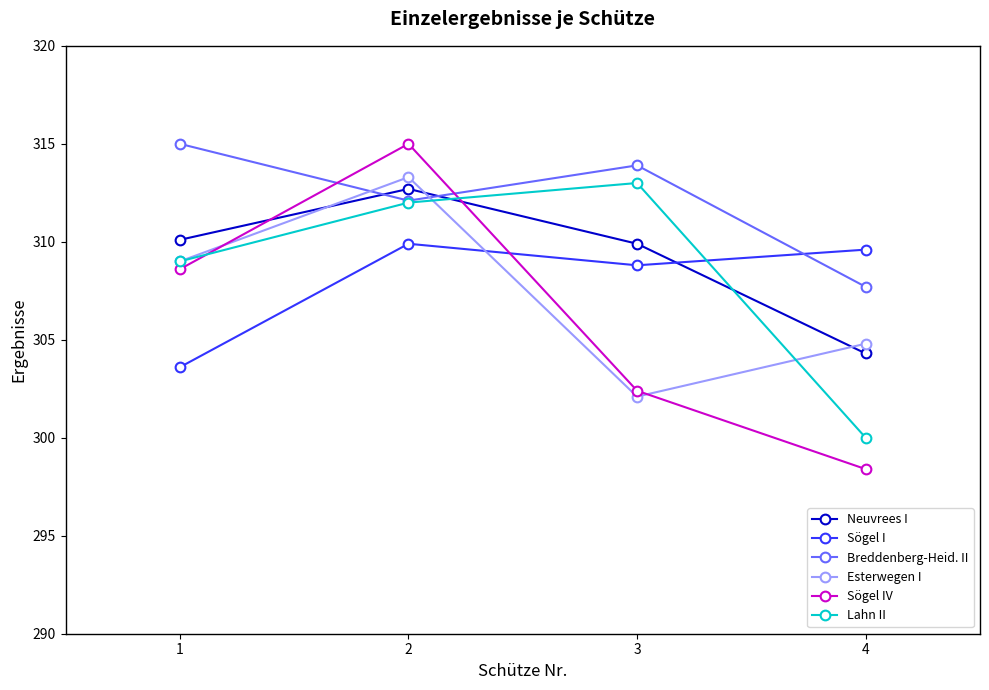

How many times do Breddenberg-Heid. II and Neuvrees I cross each other?

2